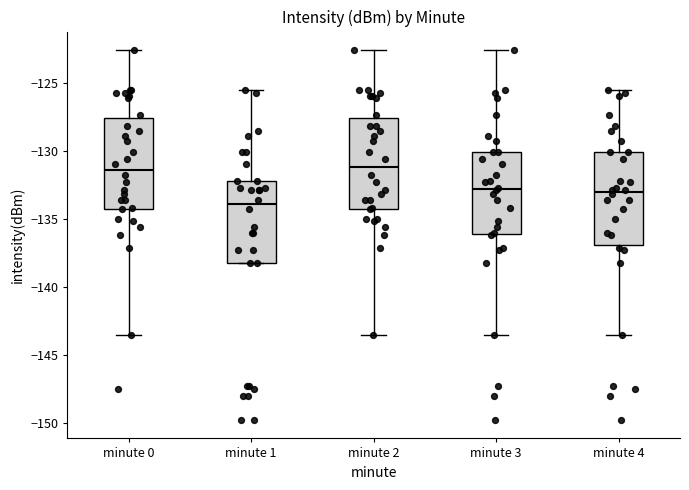

Reading left to right, read every box against the y-axis: the position of its median line, the range the box covers, and the ends of its whiskers. The values are not printed on the chart, so give them approximately, as read against the axis.

minute 0: median -131.5, box -134.0 to -127.5, whiskers -143.5 to -122.5
minute 1: median -134.0, box -138.0 to -132.0, whiskers -138.0 to -125.5
minute 2: median -131.0, box -134.0 to -127.5, whiskers -143.5 to -122.5
minute 3: median -133.0, box -136.0 to -130.0, whiskers -143.5 to -122.5
minute 4: median -133.0, box -137.0 to -130.0, whiskers -143.5 to -125.5